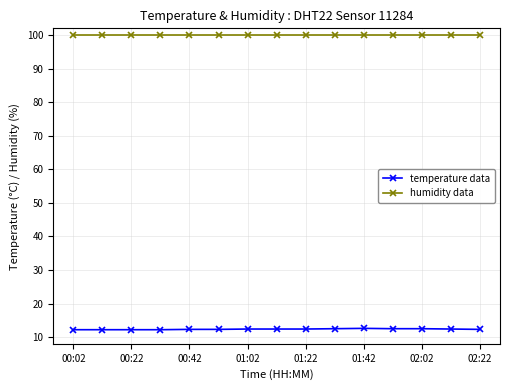

At how many categories does at least one series exceed 95?

15